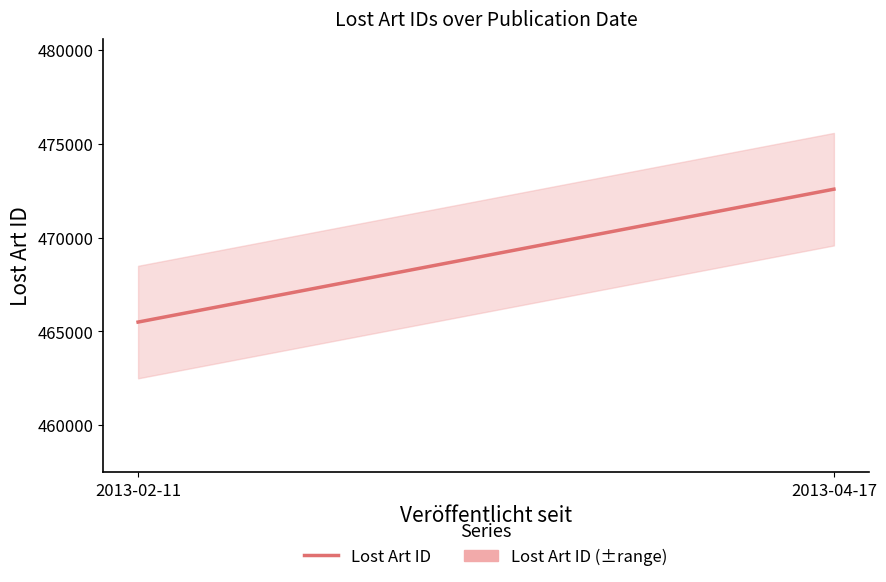

The value at 2013-04-17 is 630025. True or false?

False